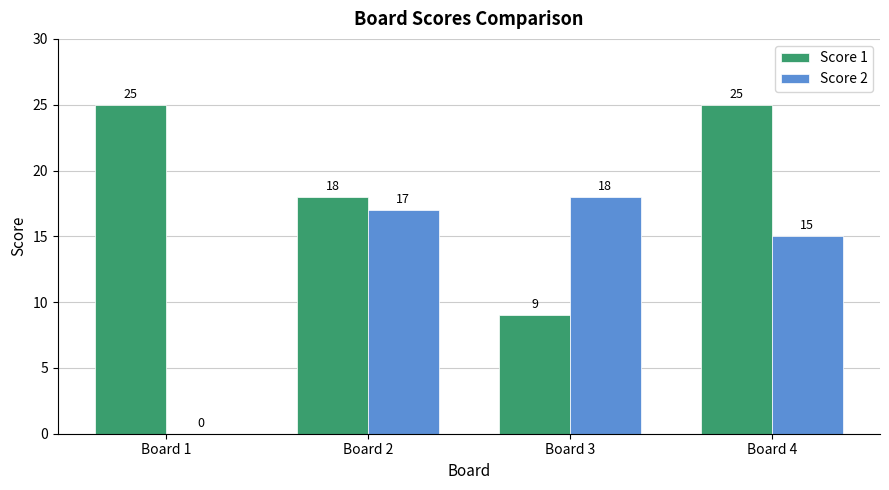

What is the approximate value of Score 2 at Board 3?

18